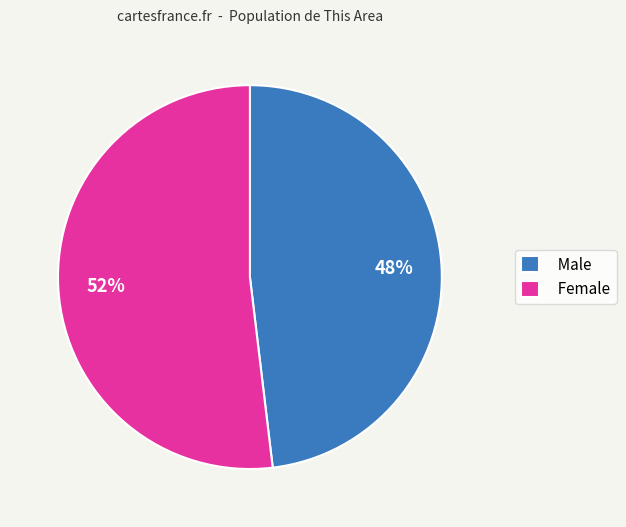

How many slices are in this pie chart?

2